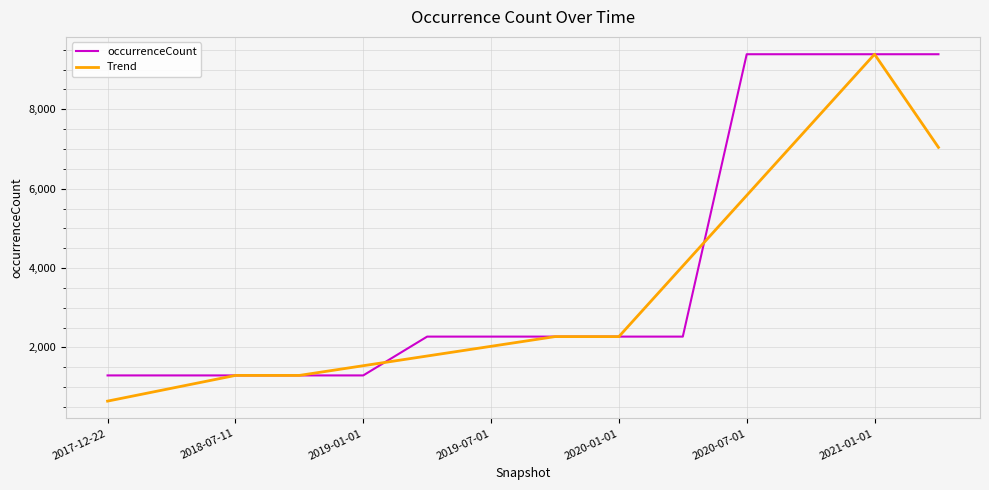

Count the occurrenceCount values in the range 1295 to 9388.

14